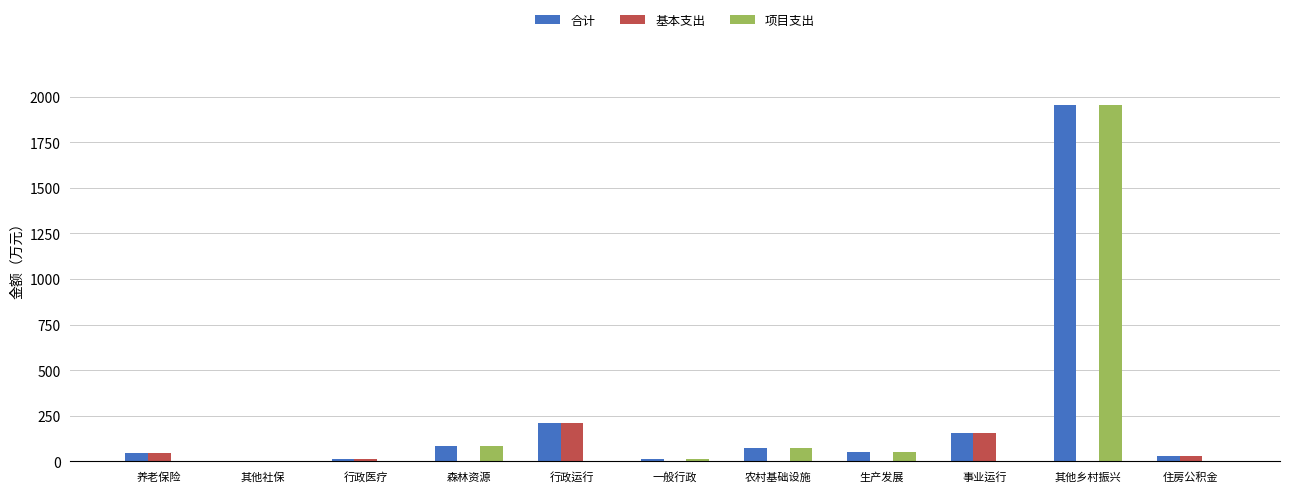

At which category is the sum across all series the highest?

其他乡村振兴